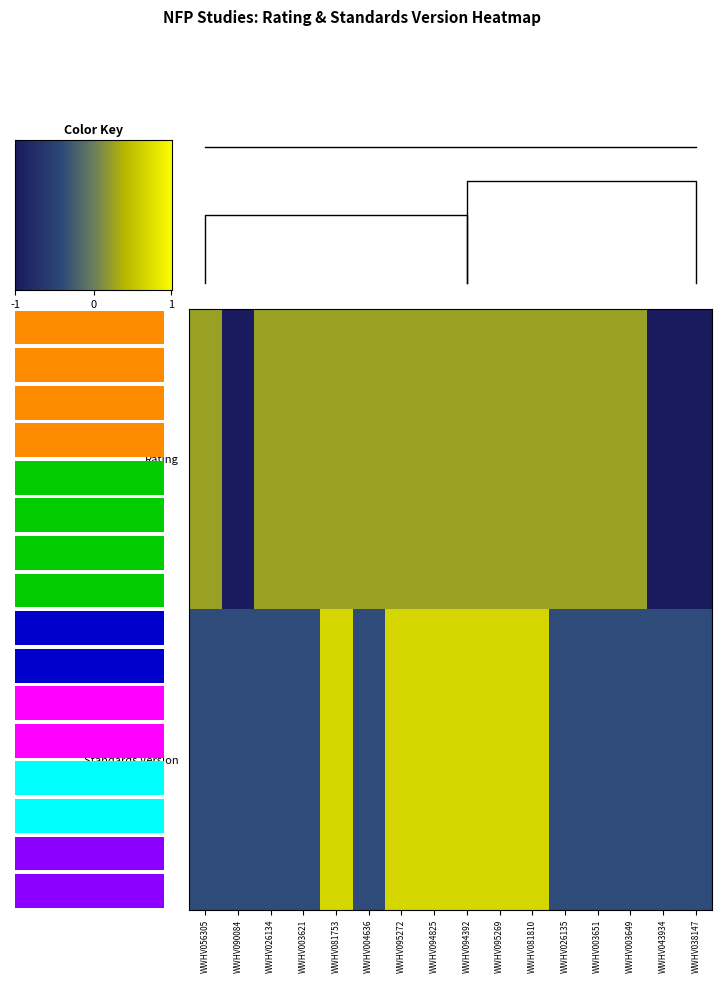

How many positive values does the Standards_Version series have?

6